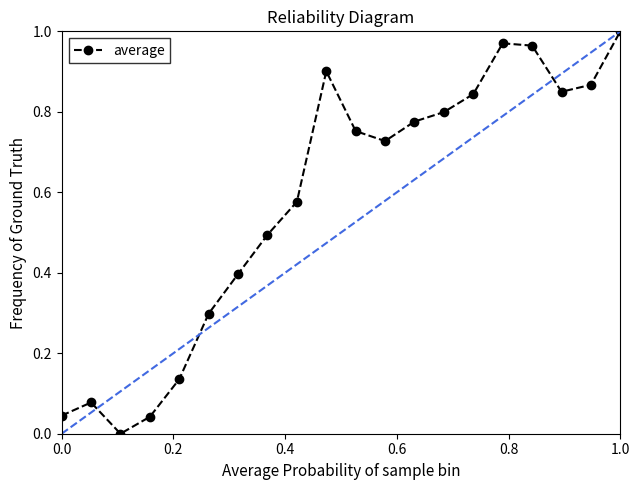

How many points are lower than both their immediate neighbors (excluding endpoints)?

3